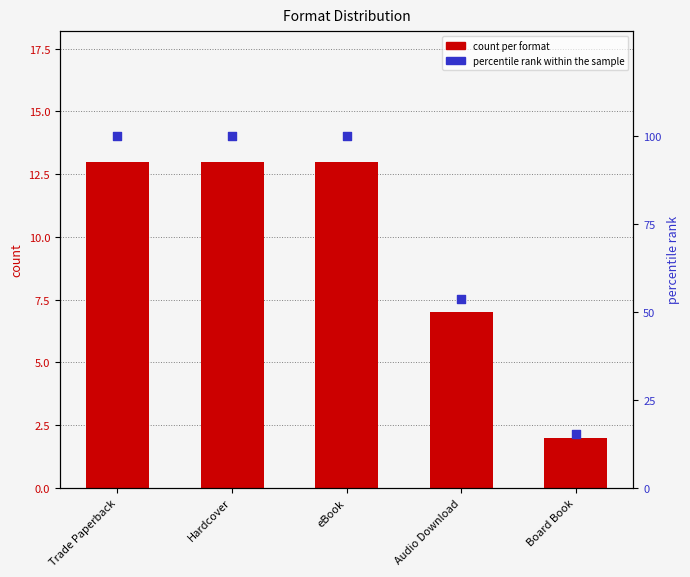

What are all the series names shown in the legend?

count per format, percentile rank within the sample